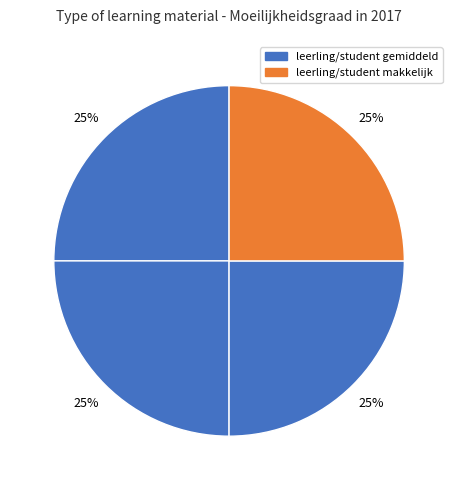

How many segments does this pie chart have?

4